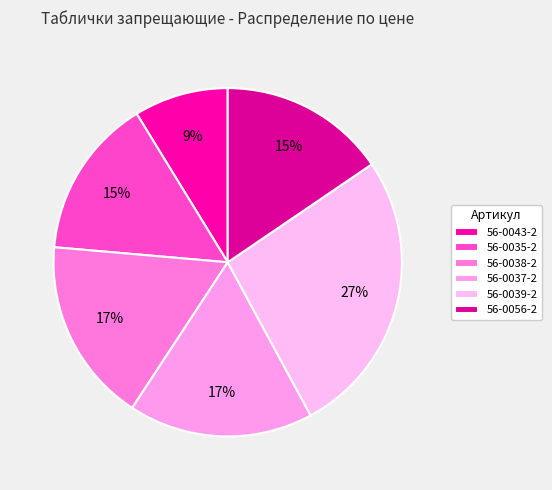

To the nearest percent, what is the combined percentage of 56-0043-2 and 56-0035-2?

24%